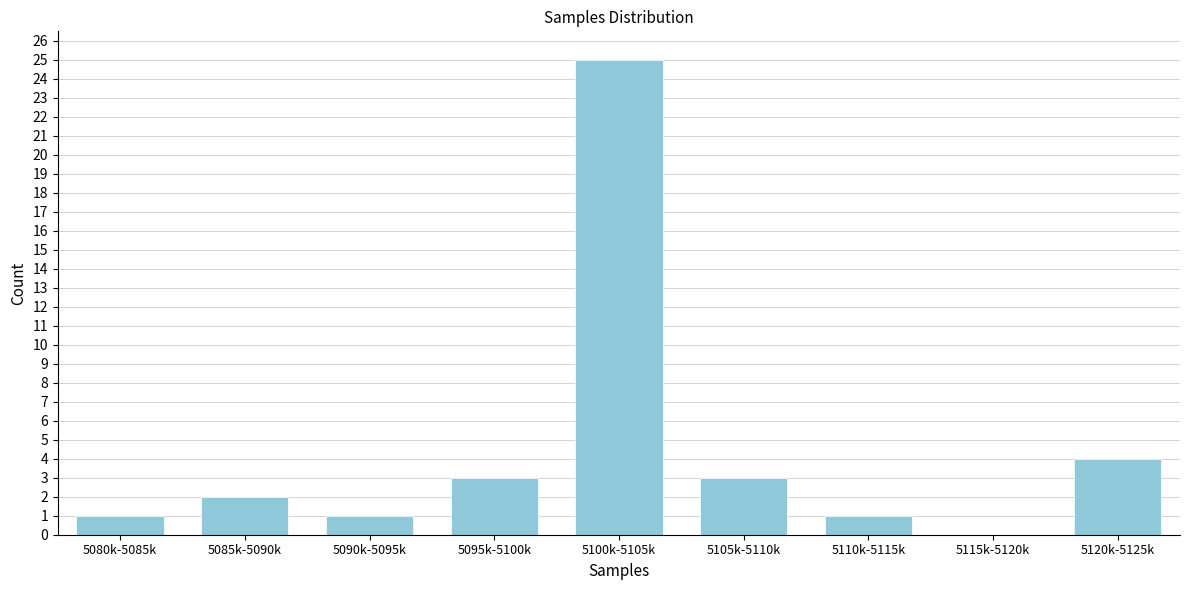

Reading left to right, list all the values displayed in this chart.

5080k-5085k=1	5085k-5090k=2	5090k-5095k=1	5095k-5100k=3	5100k-5105k=25	5105k-5110k=3	5110k-5115k=1	5115k-5120k=0	5120k-5125k=4